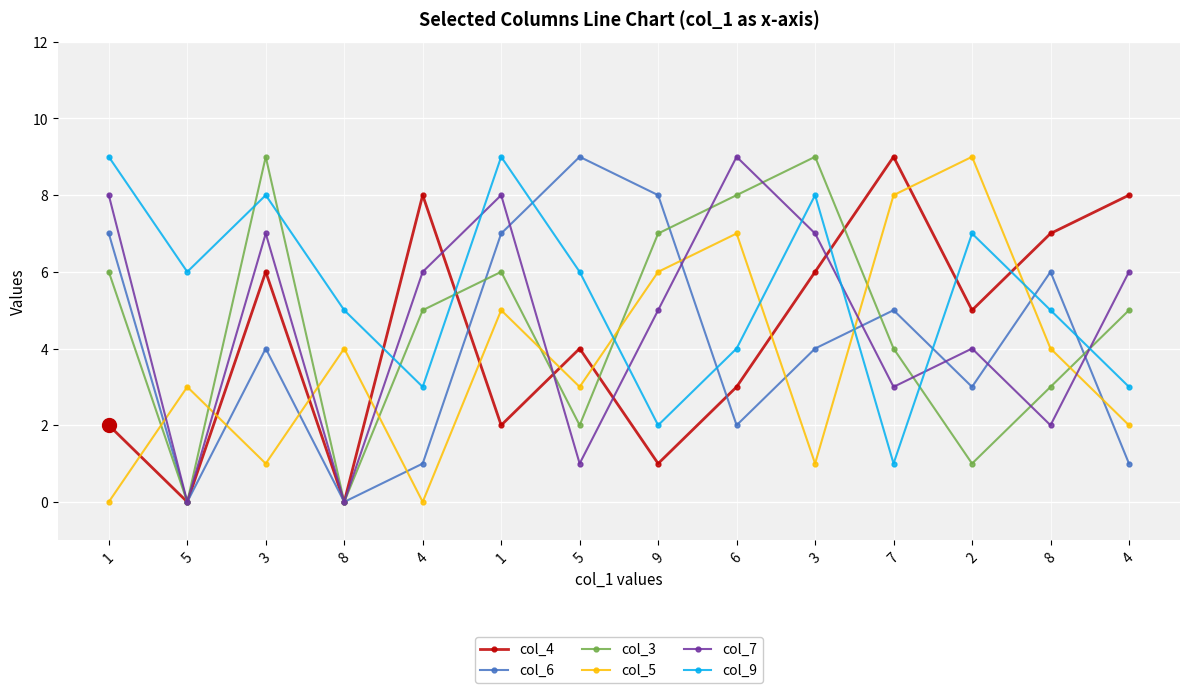

How many distinct data groups are displayed?

6